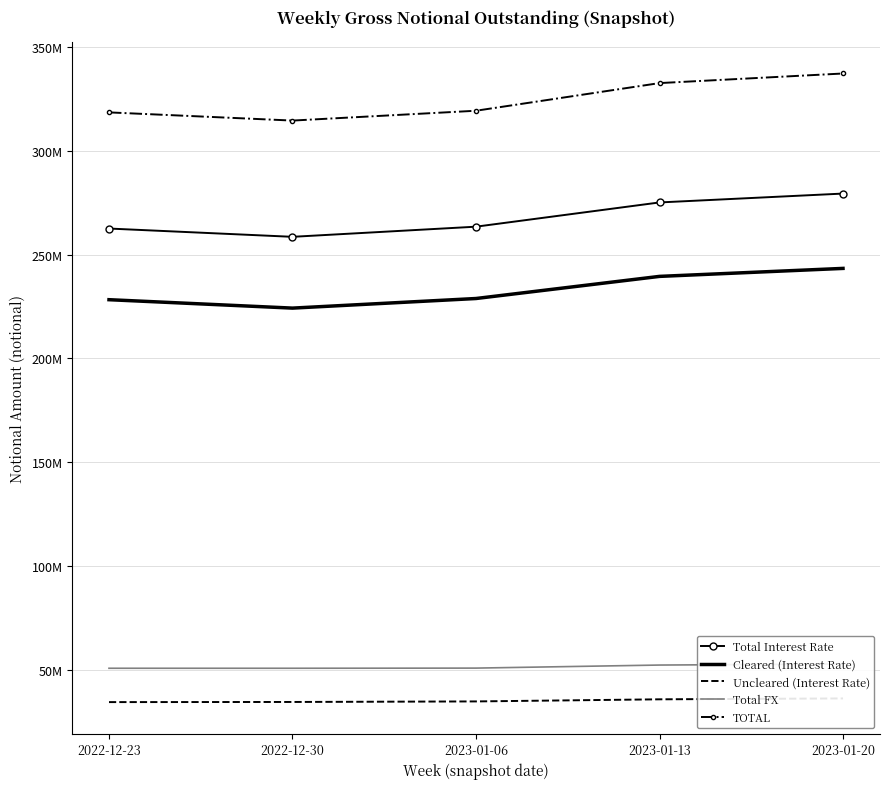

What is the highest value of the Uncleared (Interest Rate) series?

36073950